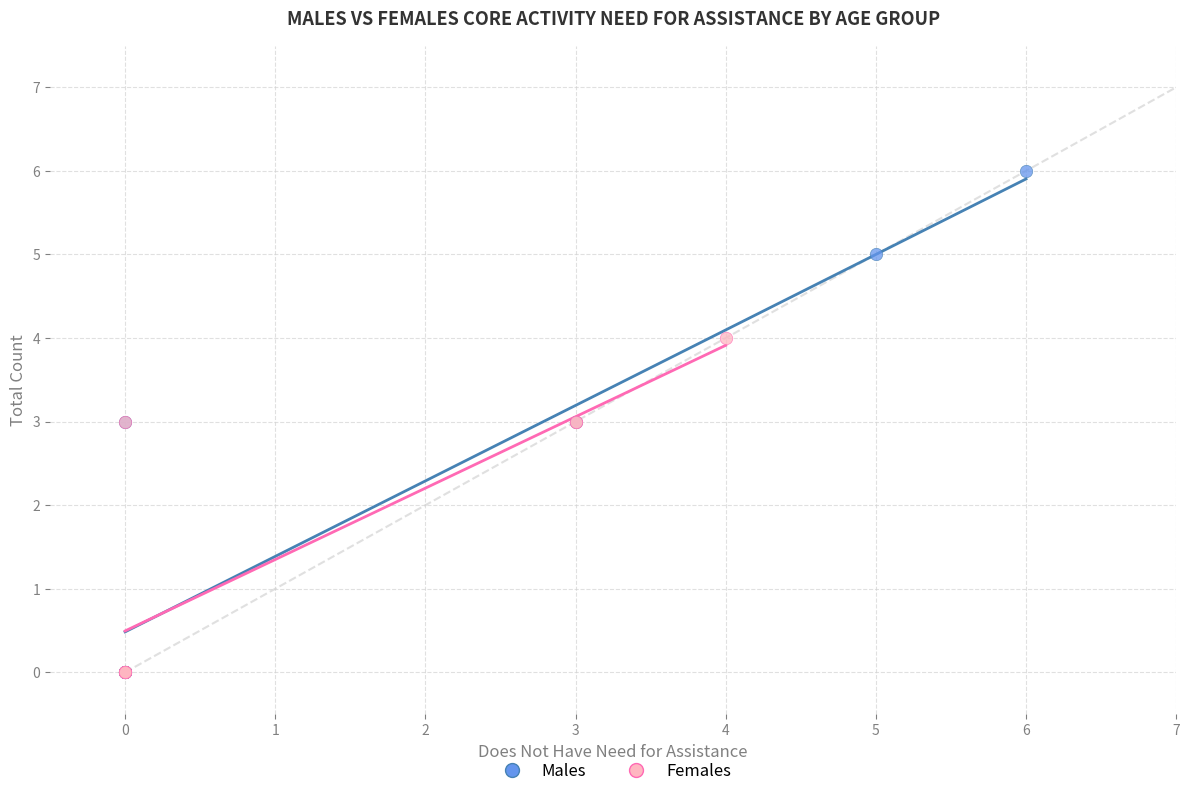

Which series reaches the maximum Y coordinate?

Males